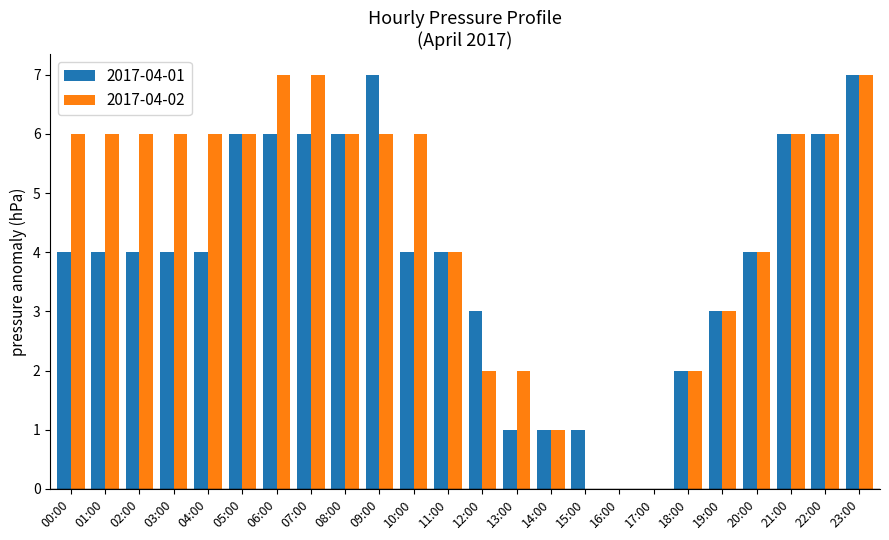

The 2017-04-01 series shows 5 at 19:00. True or false?

False